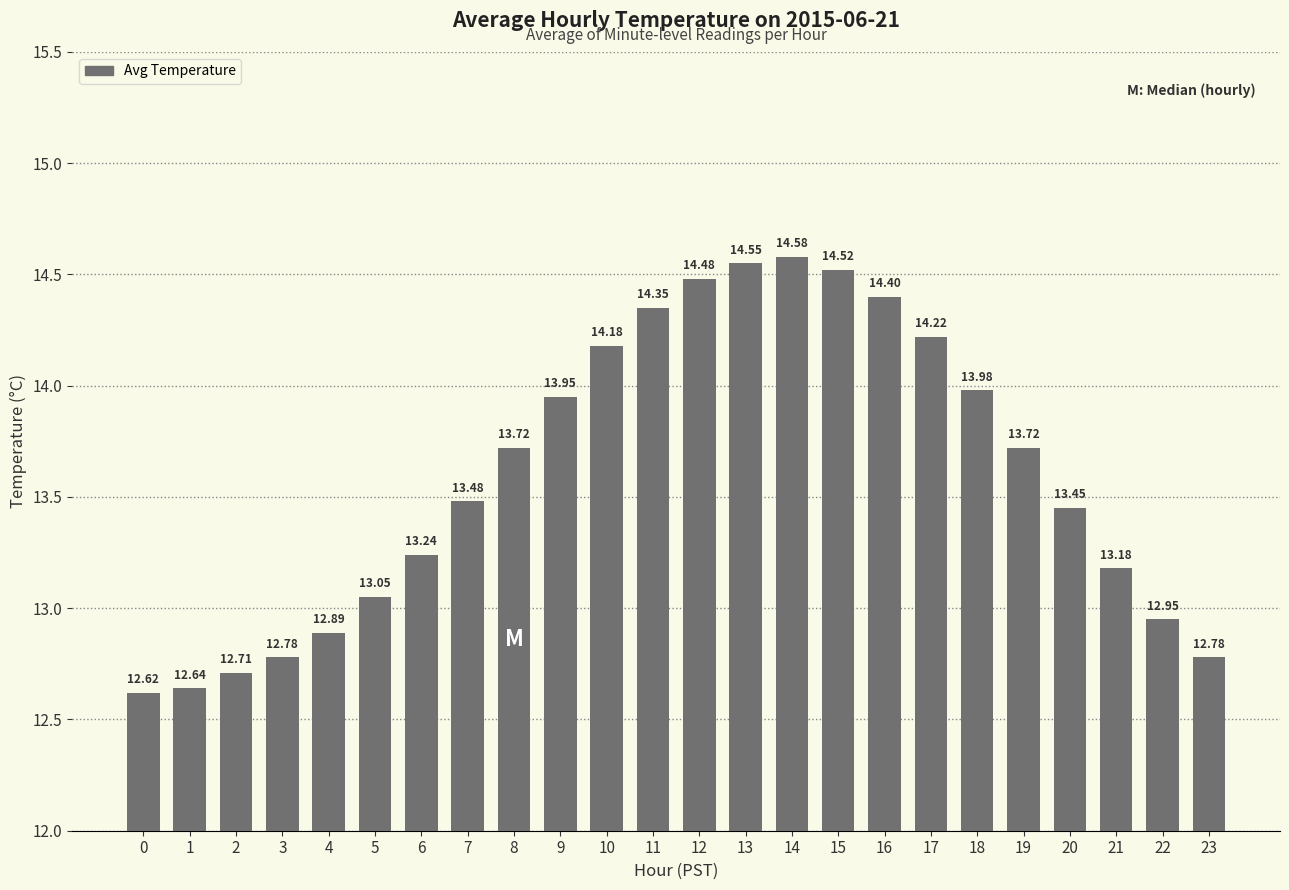

Read the value at 15.

14.5